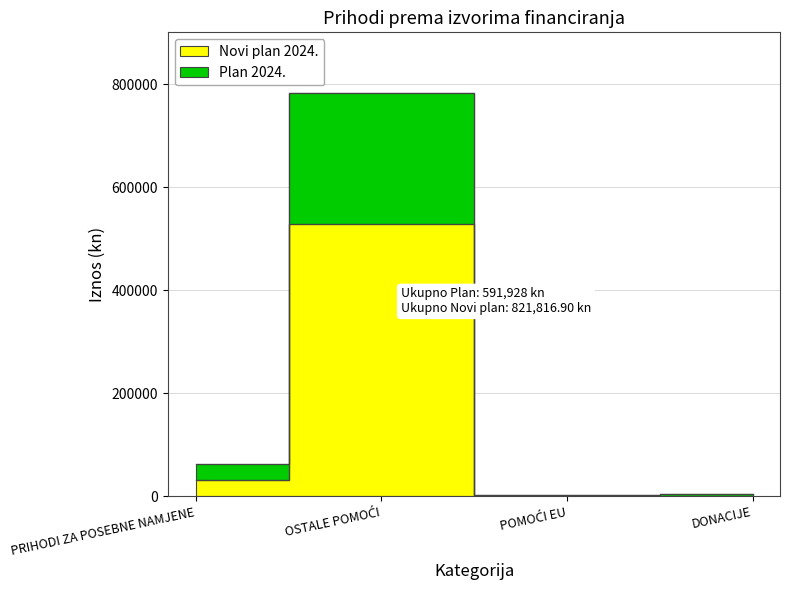

Does the chart display data point markers on the line(s)?

No